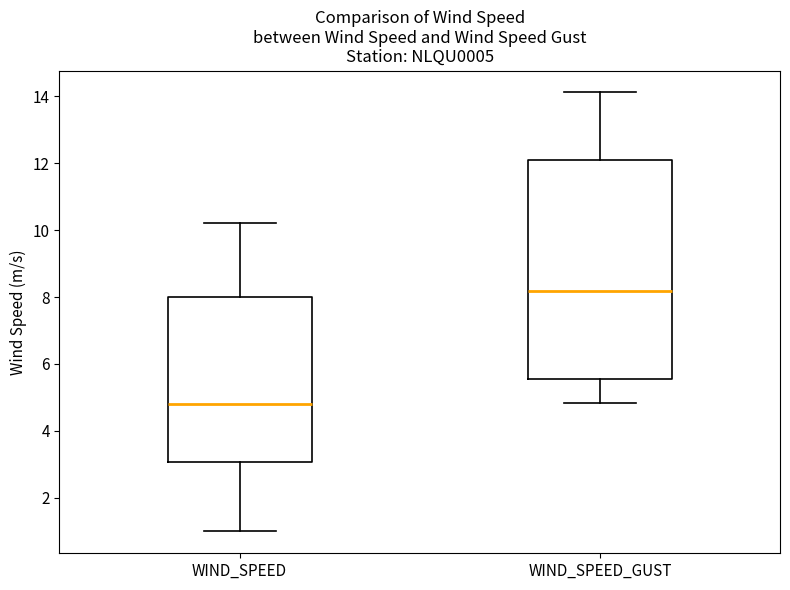

Which box is the tallest, from its lower edge to its upper edge?

WIND_SPEED_GUST